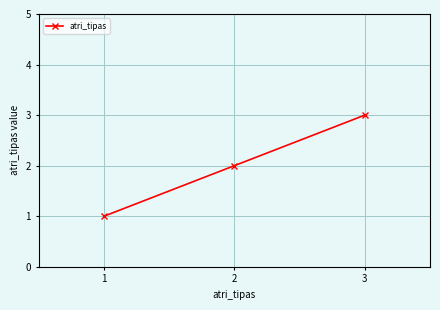

What is the difference between the maximum and minimum values?

2